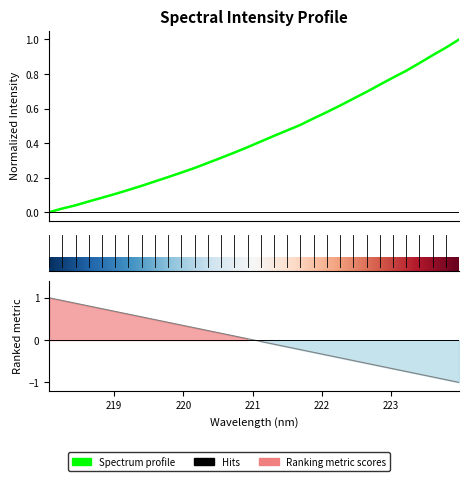

What position from the left is 221.1174?

17